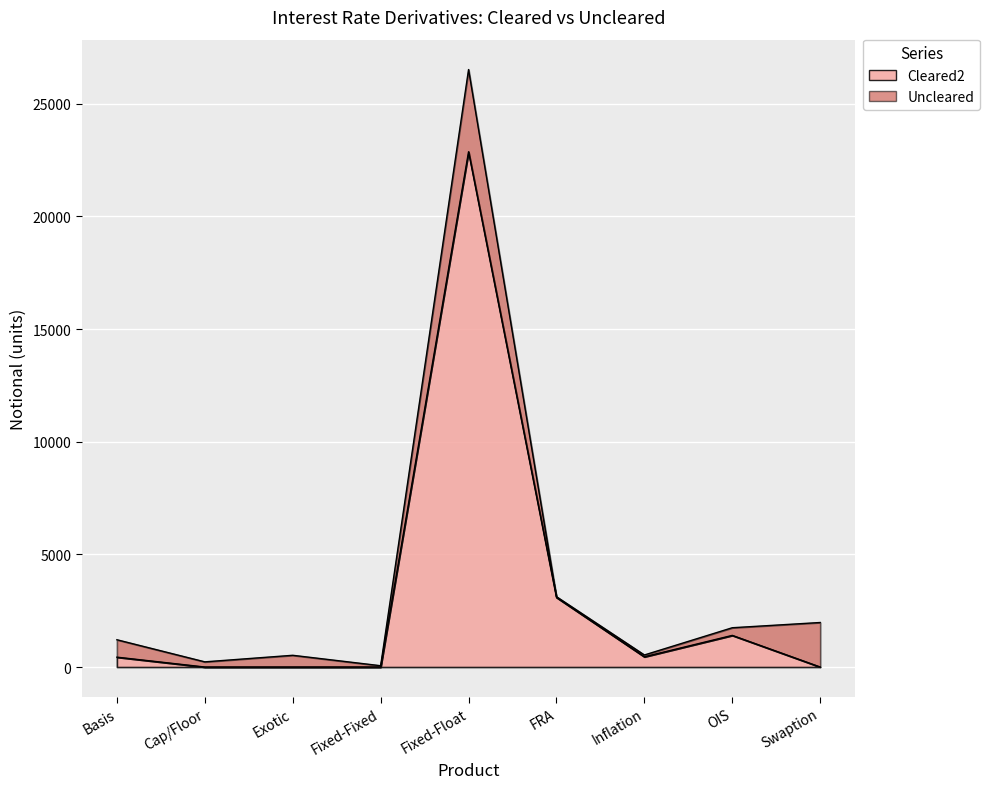

At which label is the value closest to 11434?

FRA